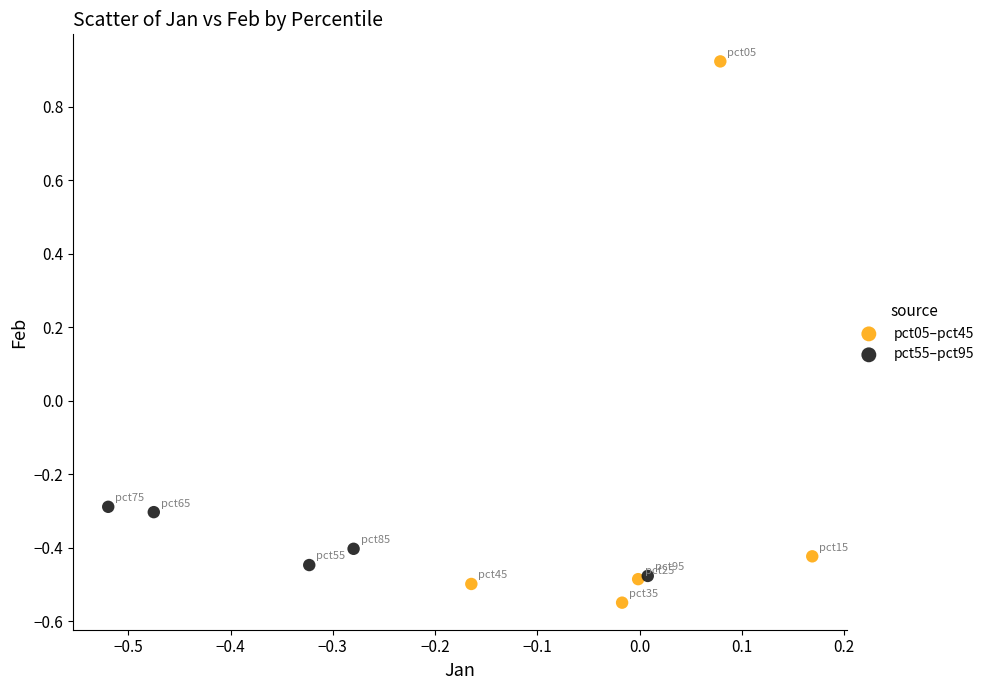

What are all the series names shown in the legend?

pct05–pct45, pct55–pct95